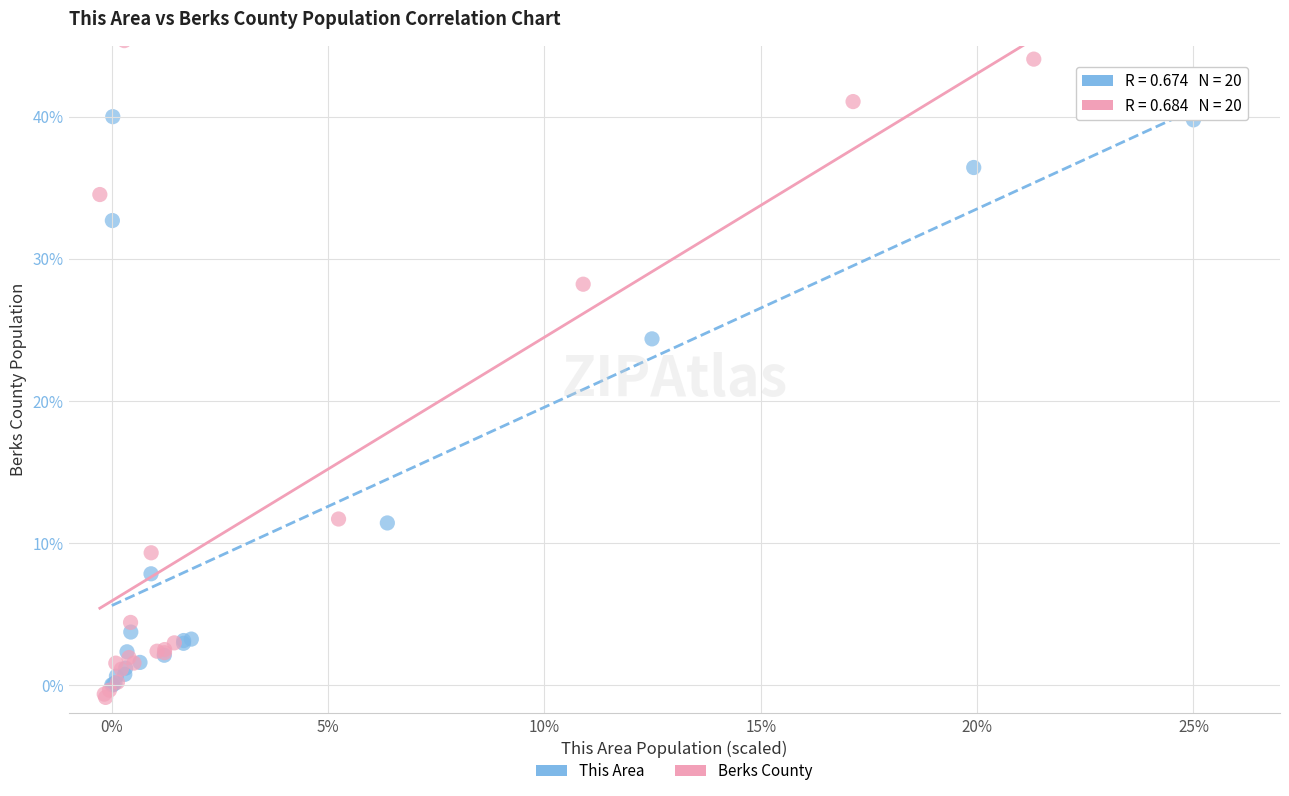

Which series contains the highest Y value?

Berks County